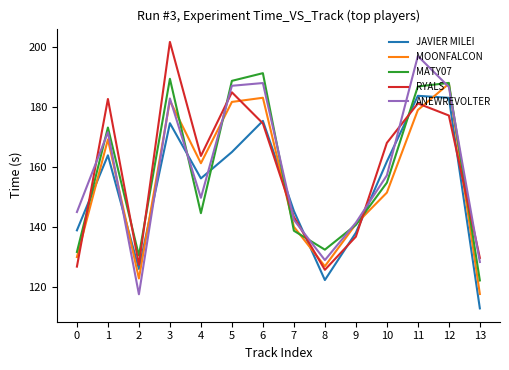

How many lines are shown in the chart?

5